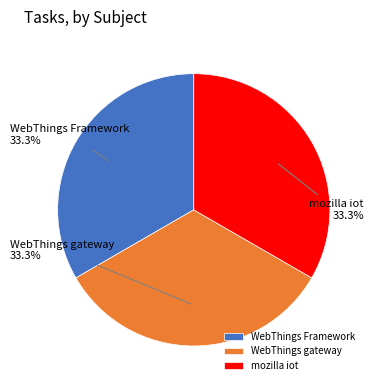

Combined, what portion of the pie is WebThings gateway and mozilla iot?

66.7%